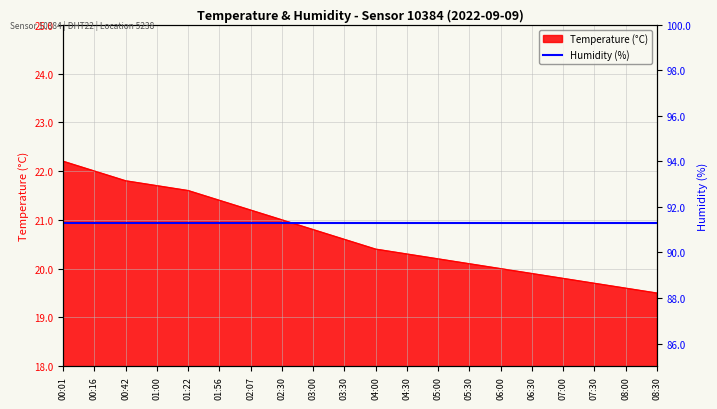

What is the smallest value displayed?

19.5